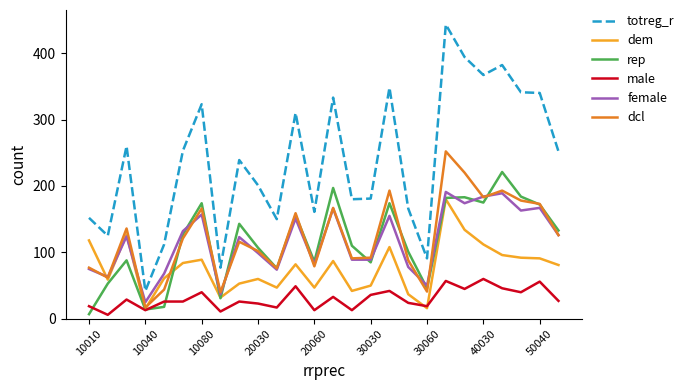

What is the difference between the maximum and second lowest values in the female series?

154